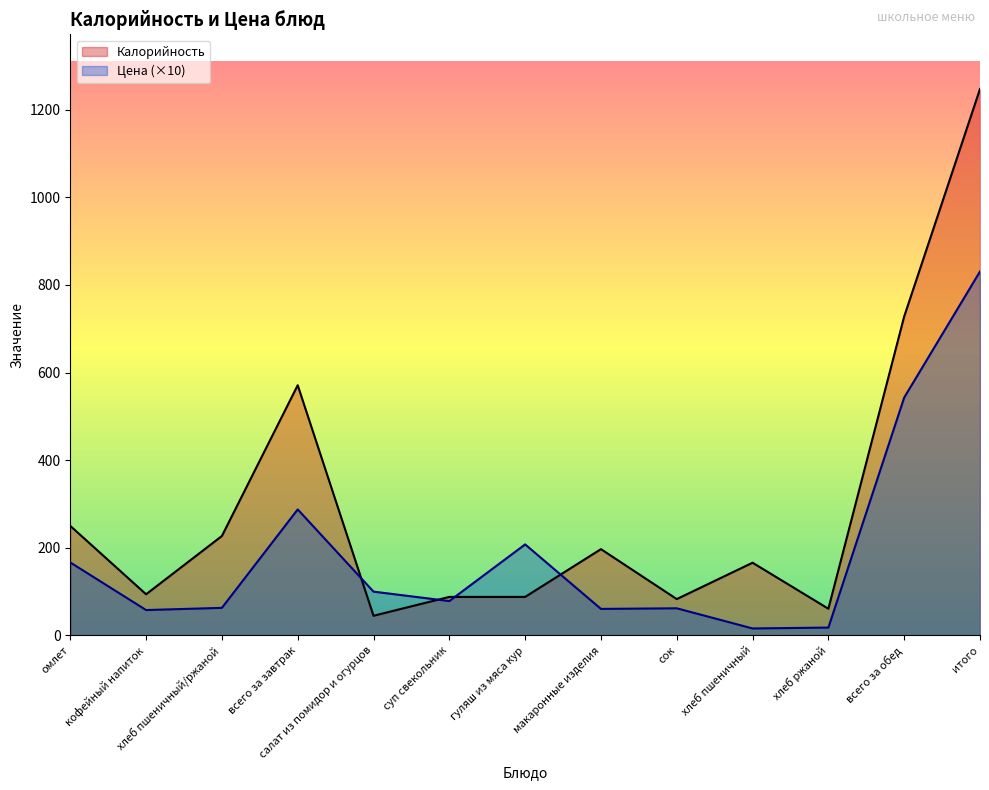

In Цена, how many points are higher than both neighbors (excluding endpoints)?

3